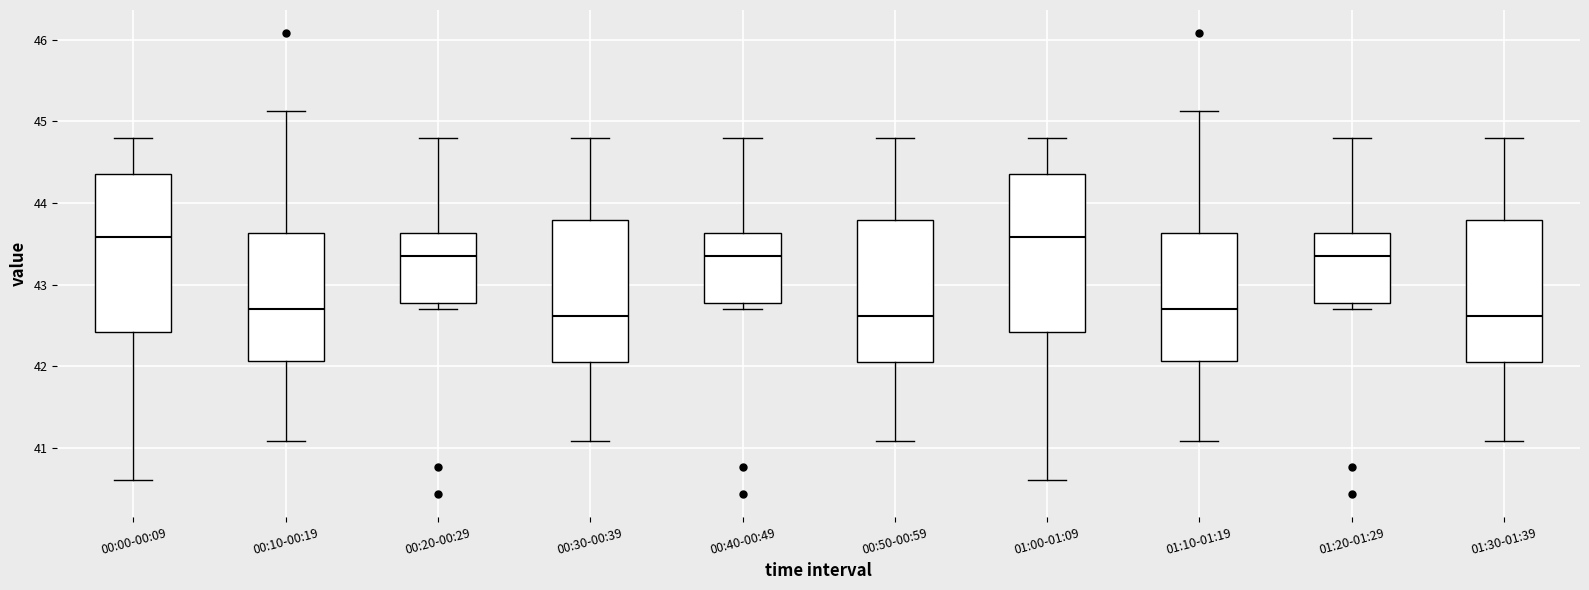

Reading left to right, transcribe this box plot: for each box, give where its median line is, the range the box spans, and where its two whiskers end, as read against the y-axis. The values are not printed on the chart, so give them approximately, as read against the axis.

00:00-00:09: median 43.6, box 42.4 to 44.4, whiskers 40.6 to 44.8
00:10-00:19: median 42.7, box 42.1 to 43.6, whiskers 41.1 to 45.1
00:20-00:29: median 43.3, box 42.8 to 43.6, whiskers 42.7 to 44.8
00:30-00:39: median 42.6, box 42.1 to 43.8, whiskers 41.1 to 44.8
00:40-00:49: median 43.3, box 42.8 to 43.6, whiskers 42.7 to 44.8
00:50-00:59: median 42.6, box 42.1 to 43.8, whiskers 41.1 to 44.8
01:00-01:09: median 43.6, box 42.4 to 44.4, whiskers 40.6 to 44.8
01:10-01:19: median 42.7, box 42.1 to 43.6, whiskers 41.1 to 45.1
01:20-01:29: median 43.3, box 42.8 to 43.6, whiskers 42.7 to 44.8
01:30-01:39: median 42.6, box 42.1 to 43.8, whiskers 41.1 to 44.8